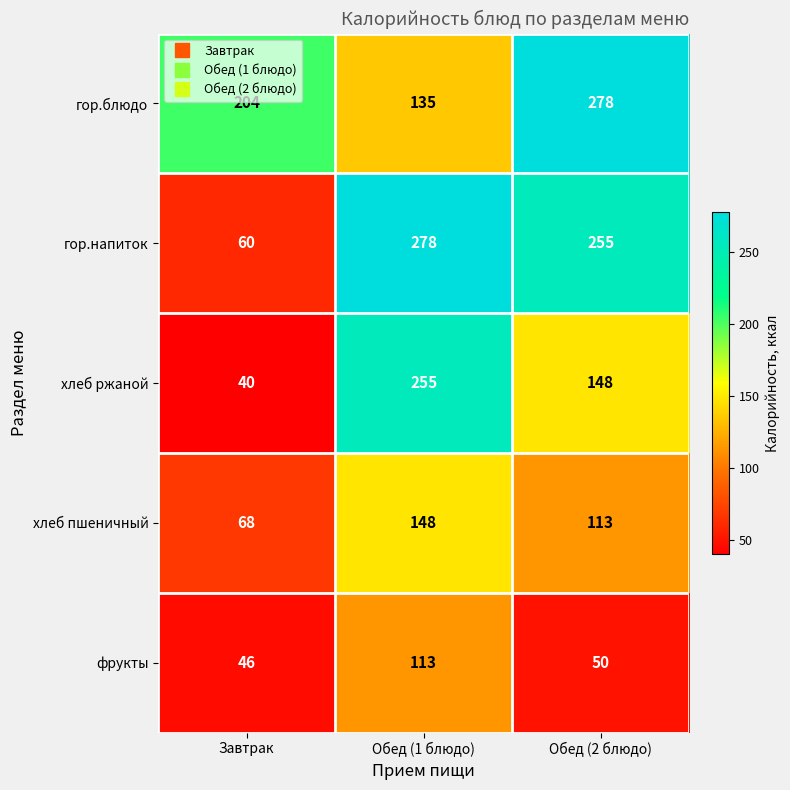

What is the sum of all фрукты values?

209